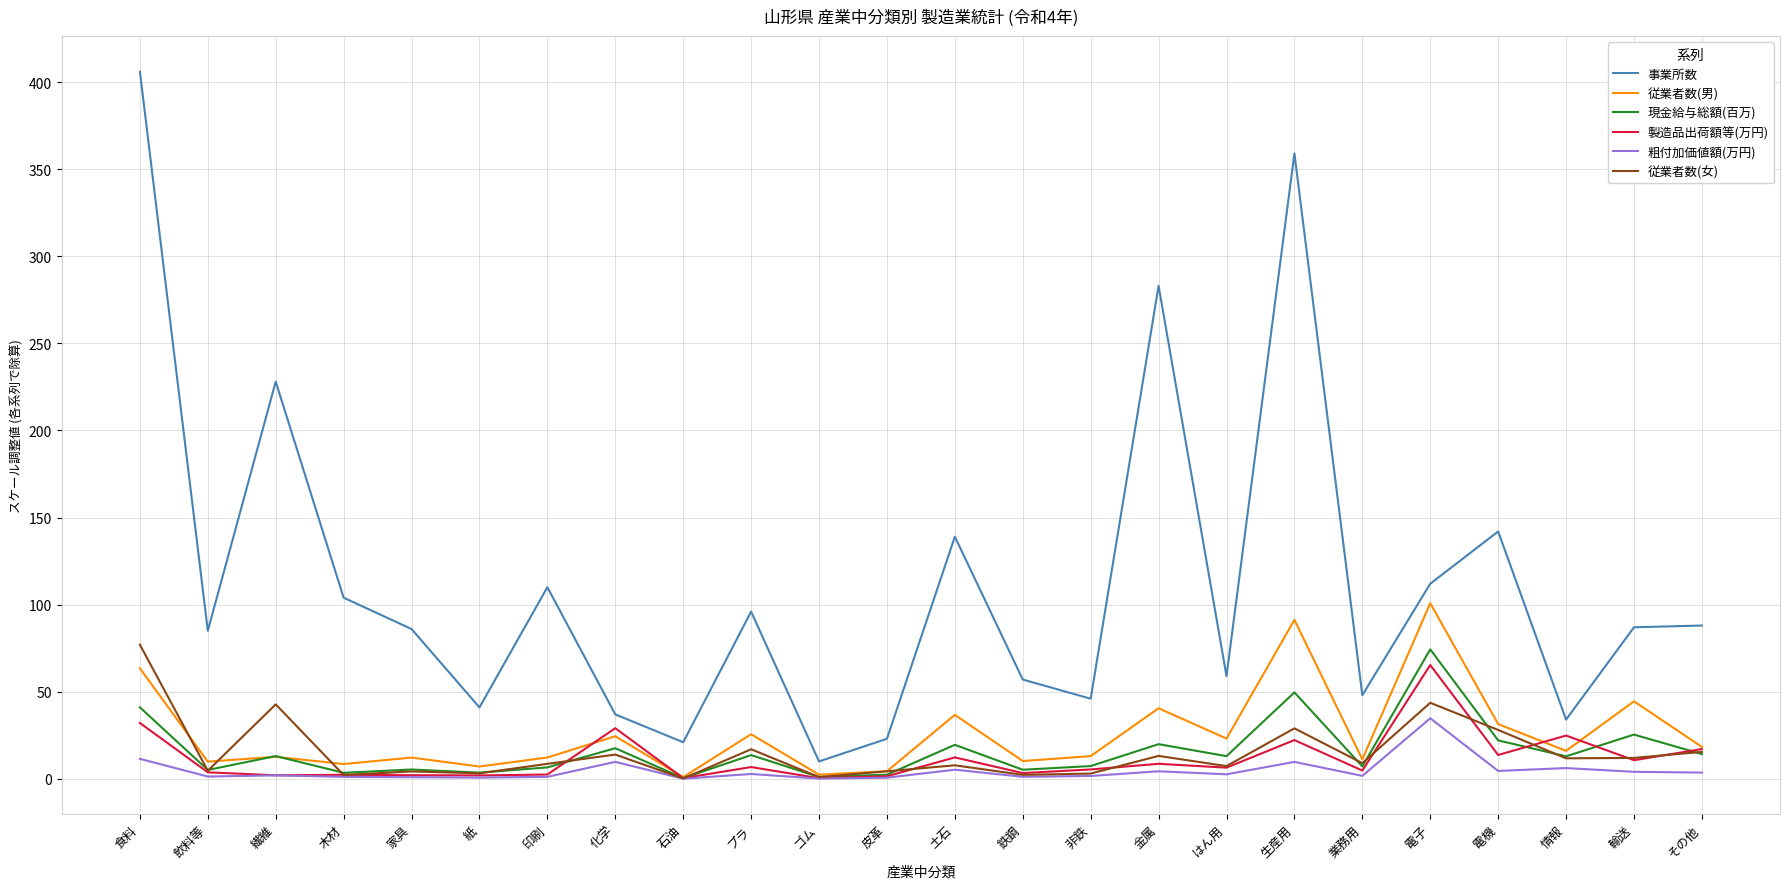

What is the sum of the 粗付加価値額(万円) values at 鉄鋼 and その他?

4.8